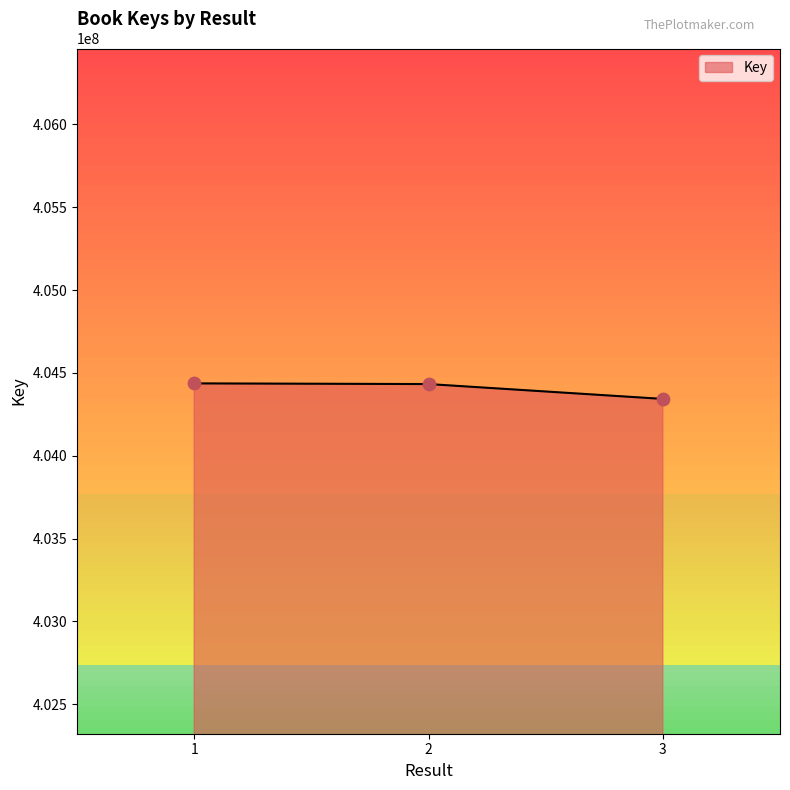

Between 3 and 1, which is larger?

1